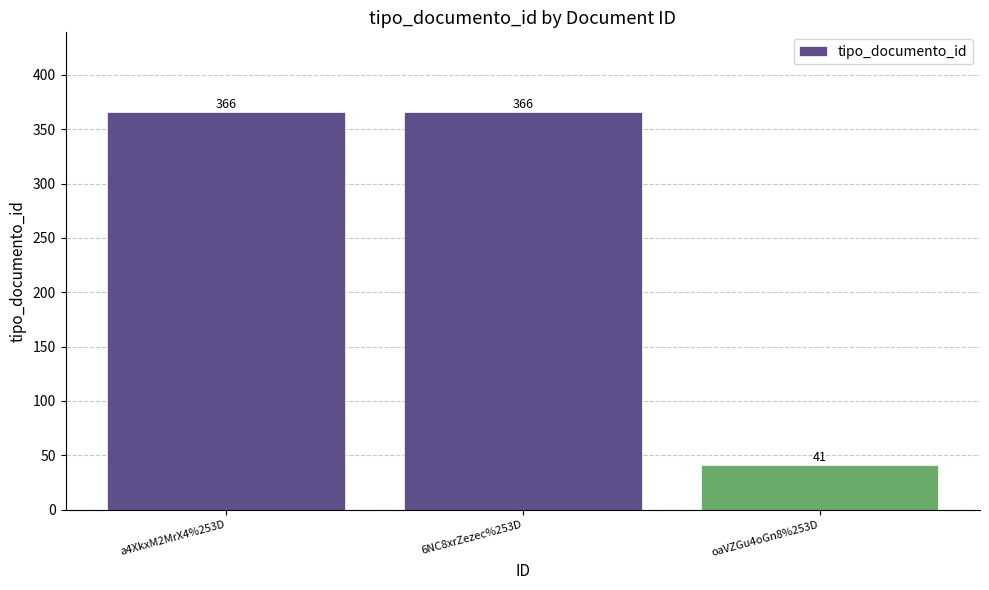

What is the sum of all values?

773